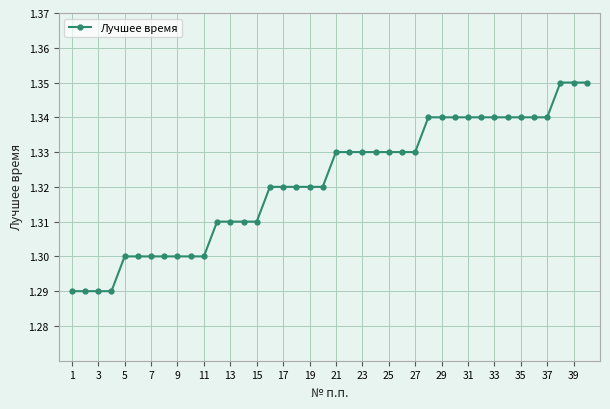

Count the values in the range 1 to 2.

40